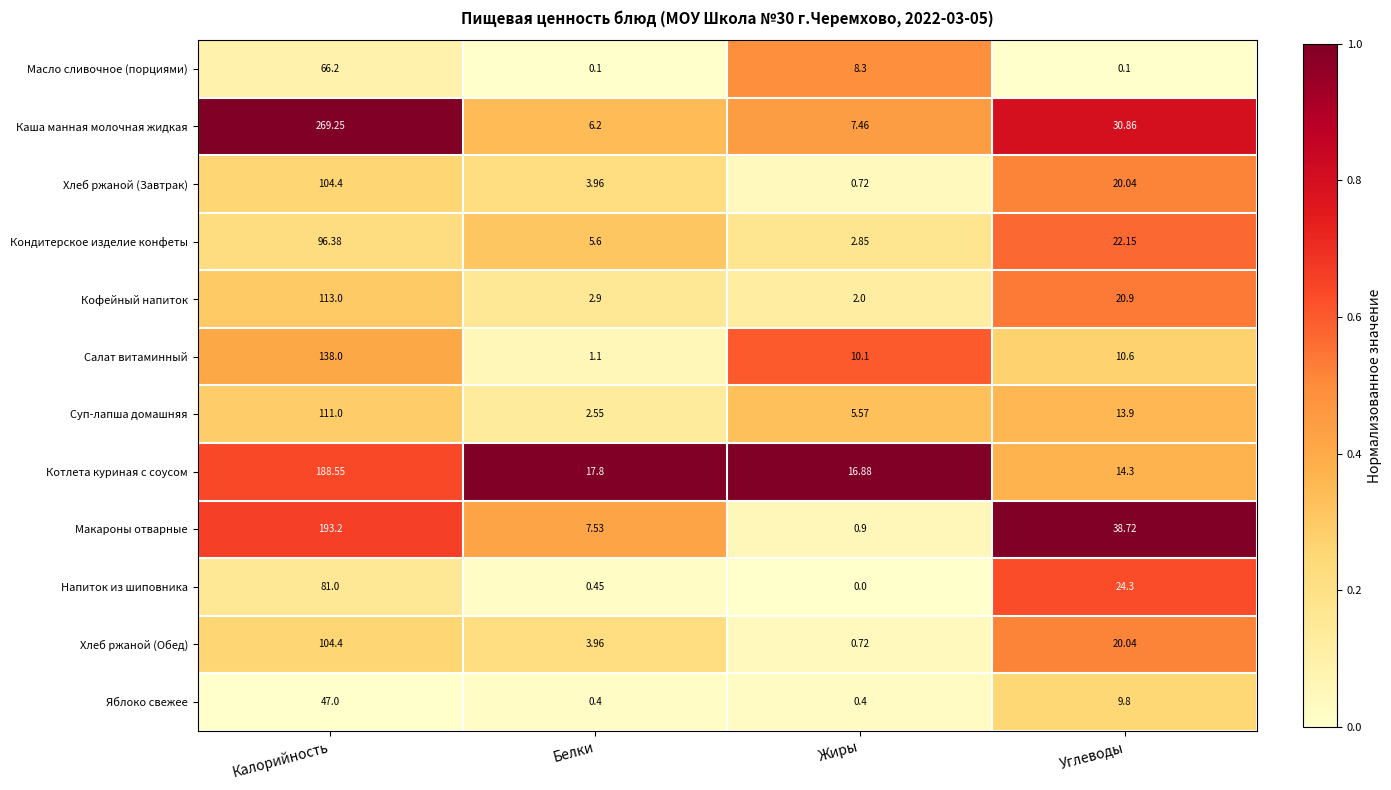

Where does the Котлета куриная с соусом series first go above 17?

Калорийность